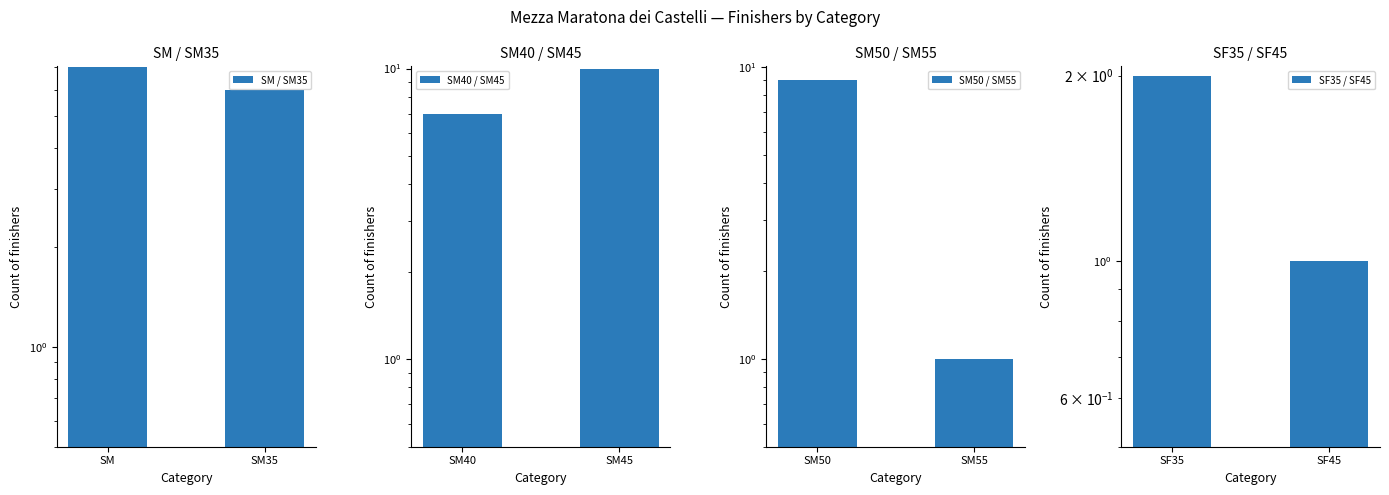

List the series in order of their peak value, lowest first.

SF35 / SF45, SM / SM35, SM50 / SM55, SM40 / SM45